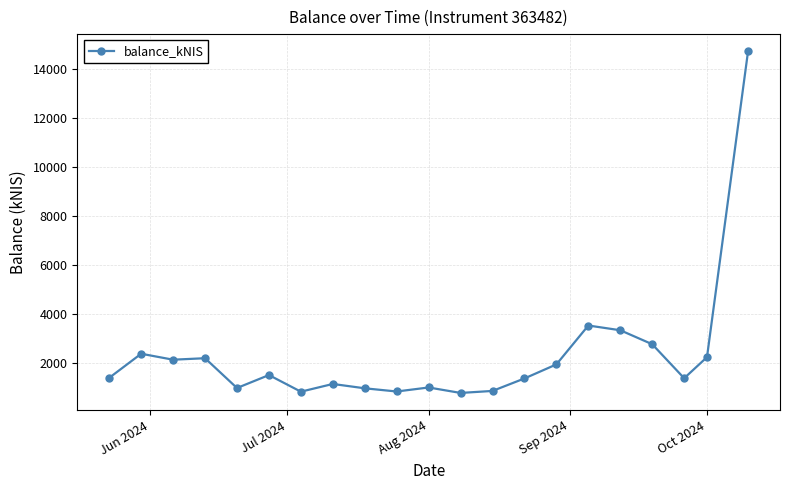

What is the difference between the maximum and minimum values?

13926.6